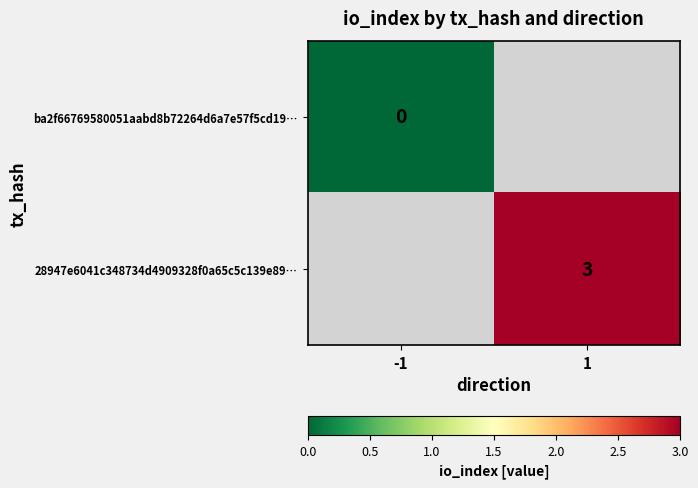

Is it true that 28947e6041c348734d4909328f0a65c5c139e89… equals 3 at 1?

True